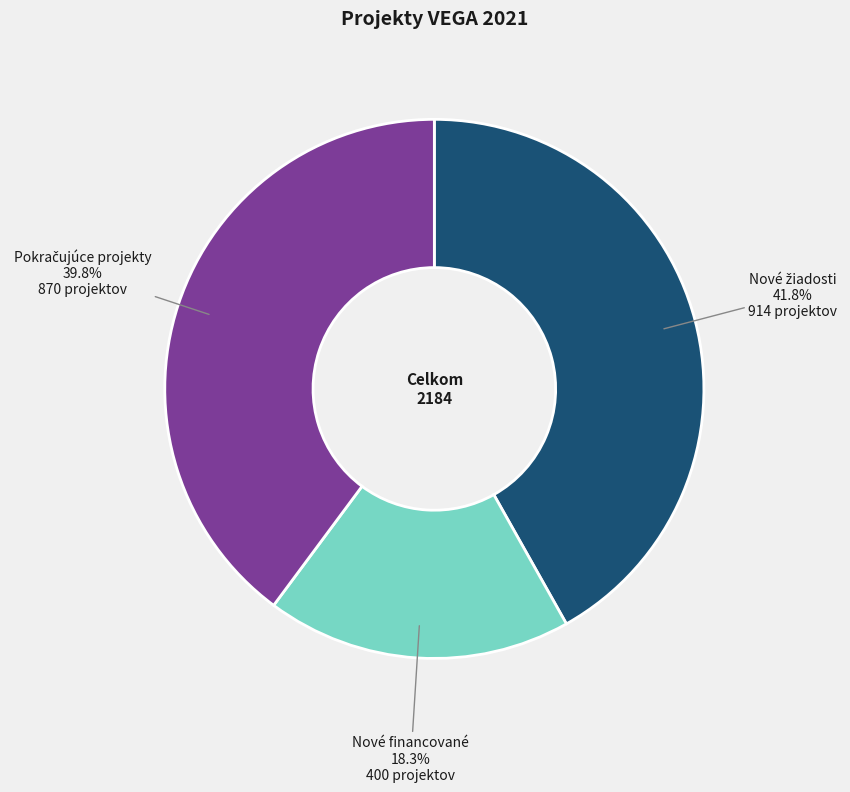

To the nearest percent, what is the average slice percentage?

33%